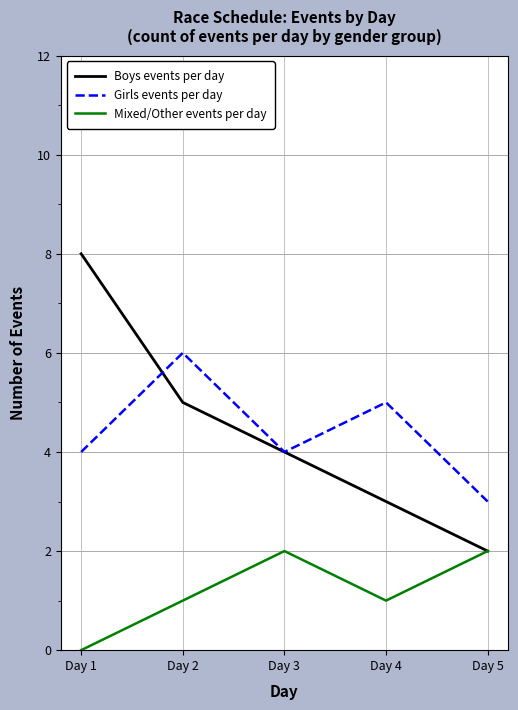

What is the sum of all Boys events per day values?

22